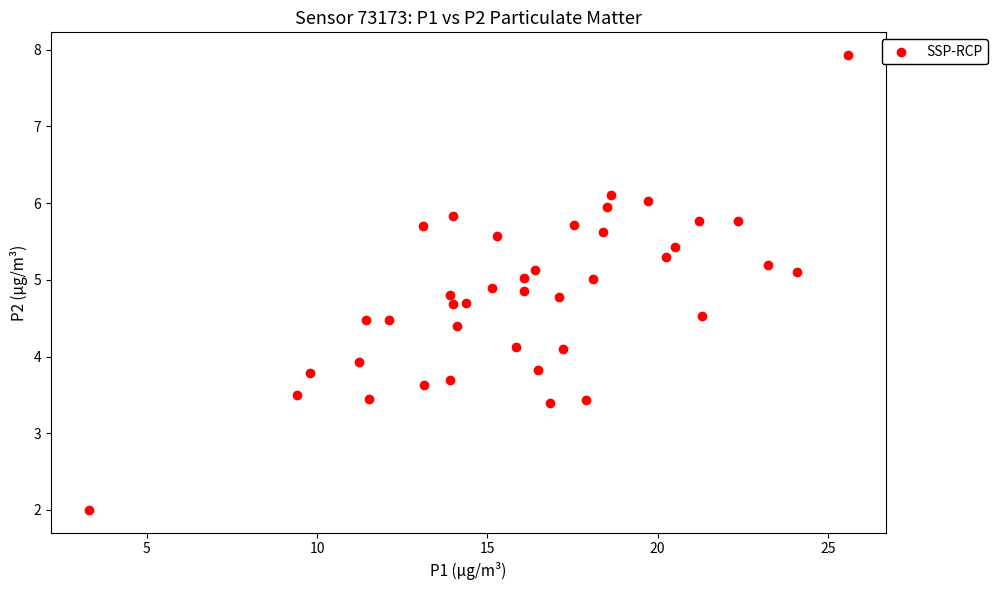

What is the range of Y values (max minus min)?

5.9